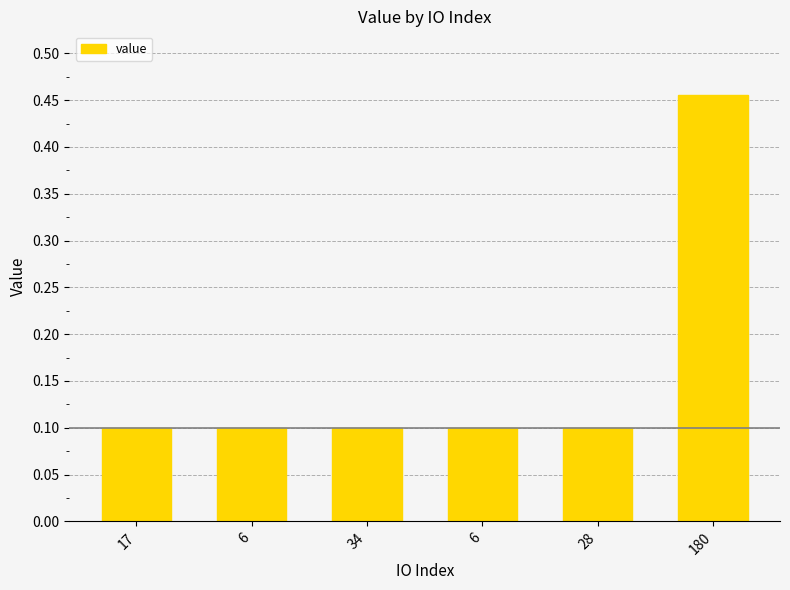

List the labels in order of value, smallest first.

17, 6, 34, 28, 6, 180